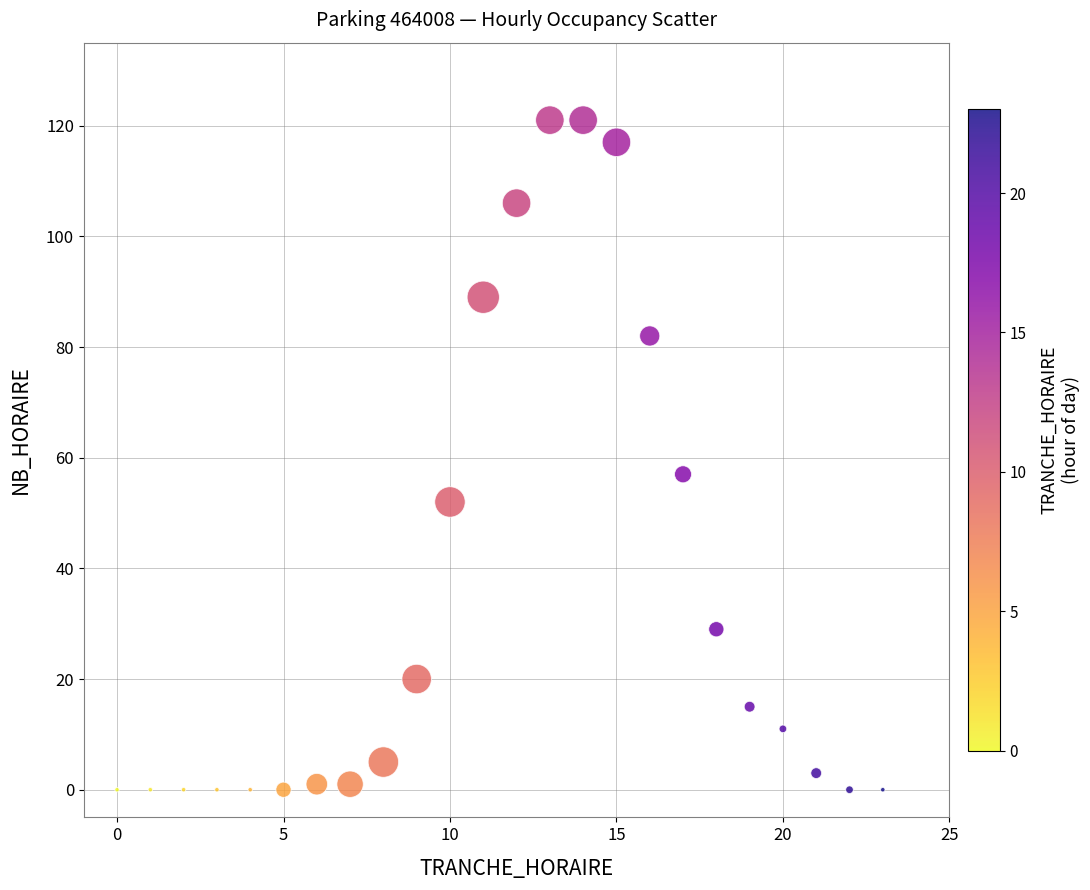

What is the range of Y values (max minus min)?

121